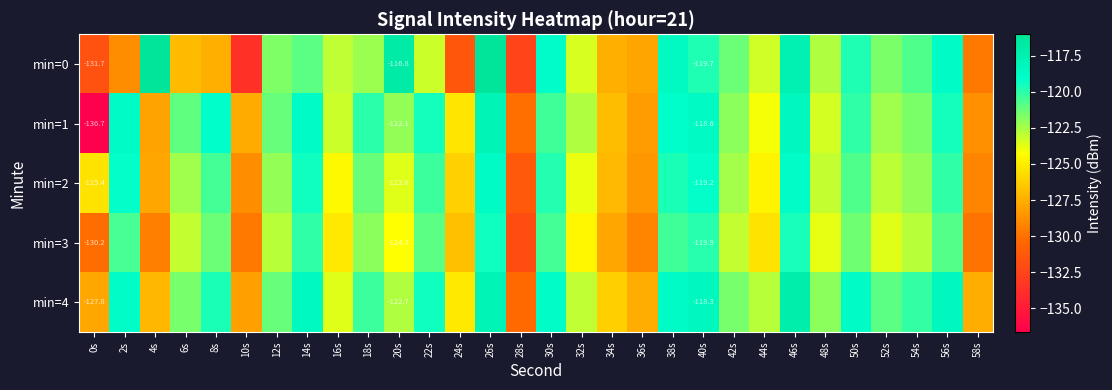

At which category is the sum across all series the highest?

26s